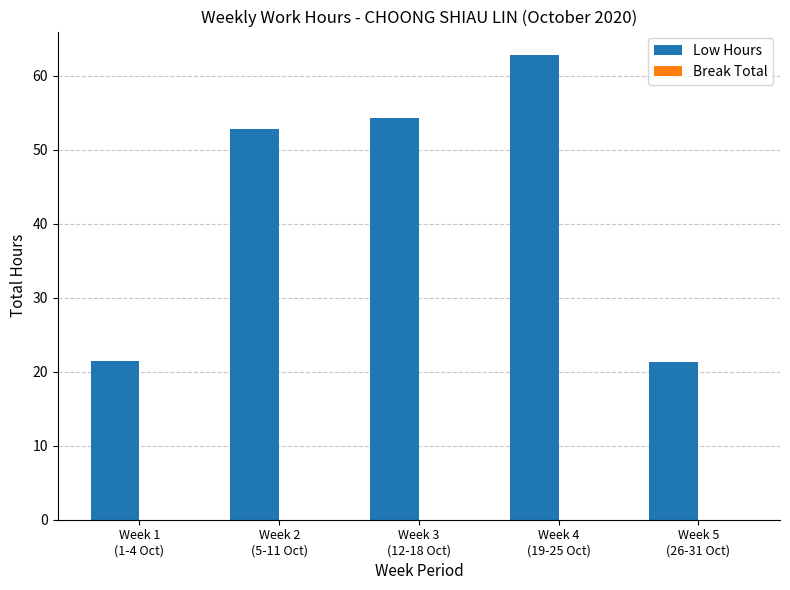

What is the difference between the second highest and minimum values?

33.0